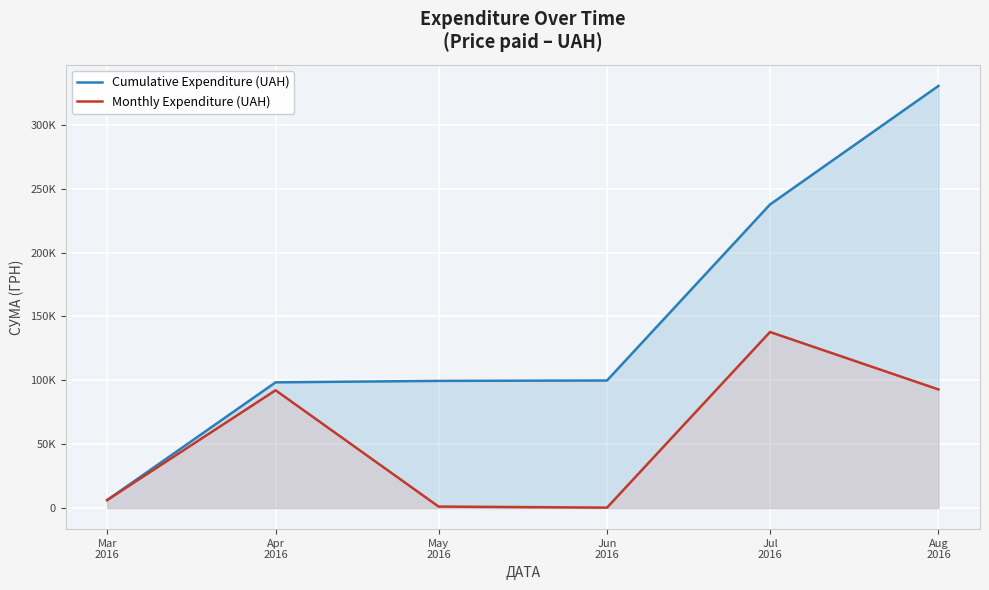

What is the total value across all series at May
2016?

100698.9